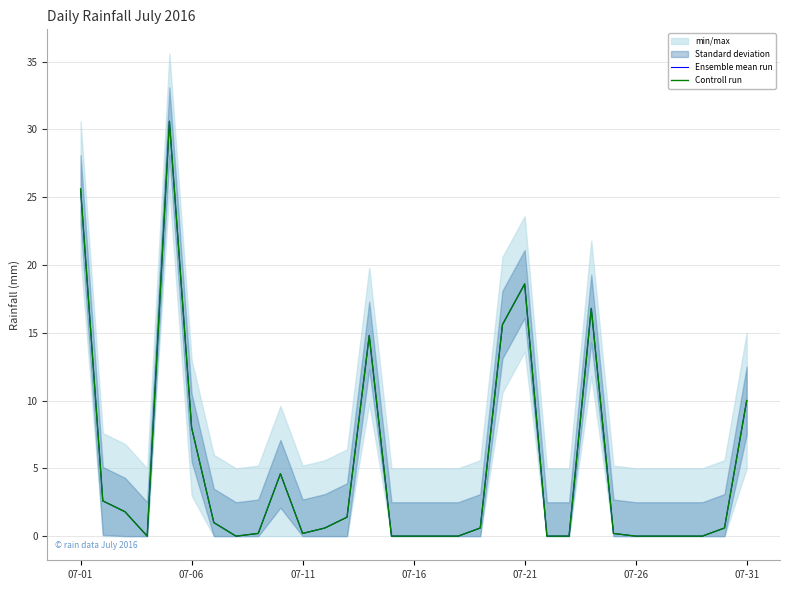

True or false: Controll run has more than 0 points higher than both neighbors.

True